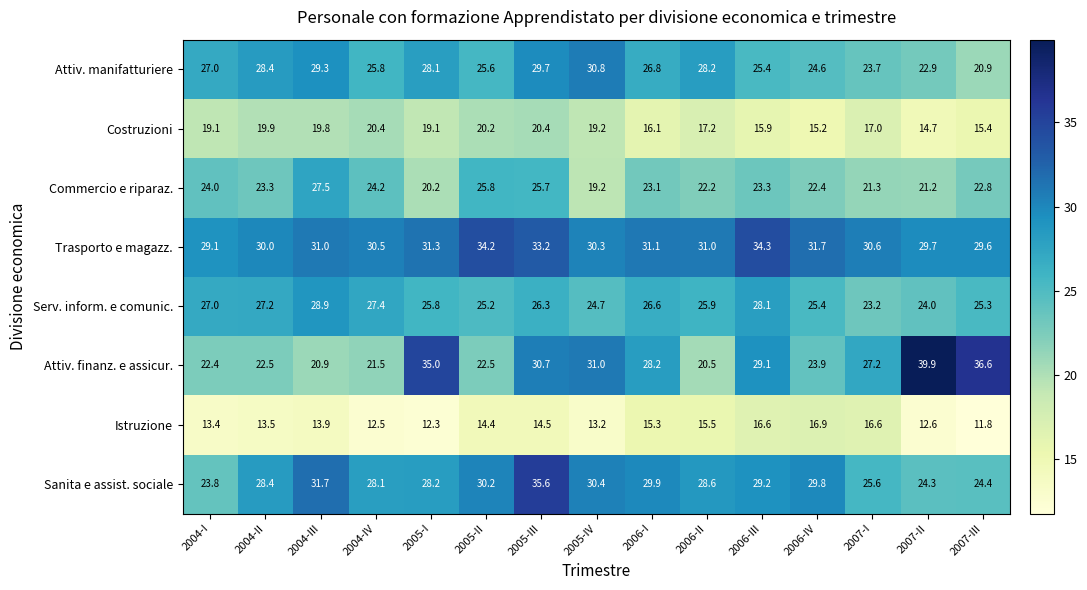

What is the total value across all series at 2004-II?

193.2